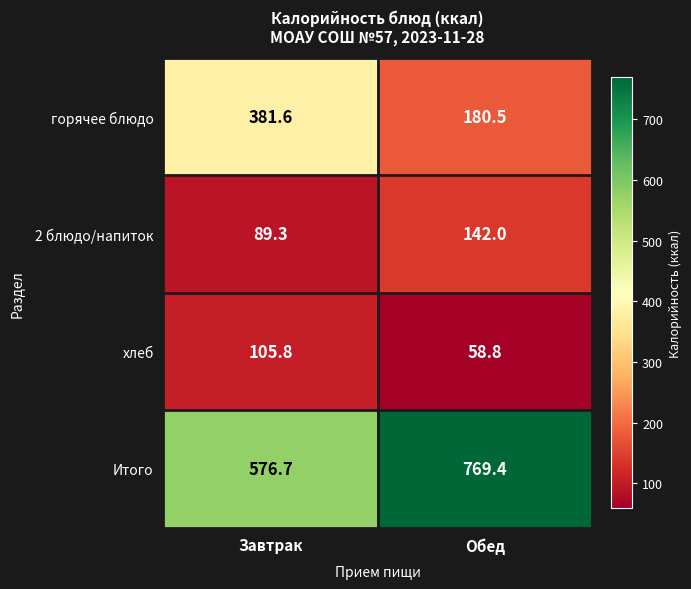

True or false: 2 блюдо/напиток has a value of 142.0 at Обед.

True